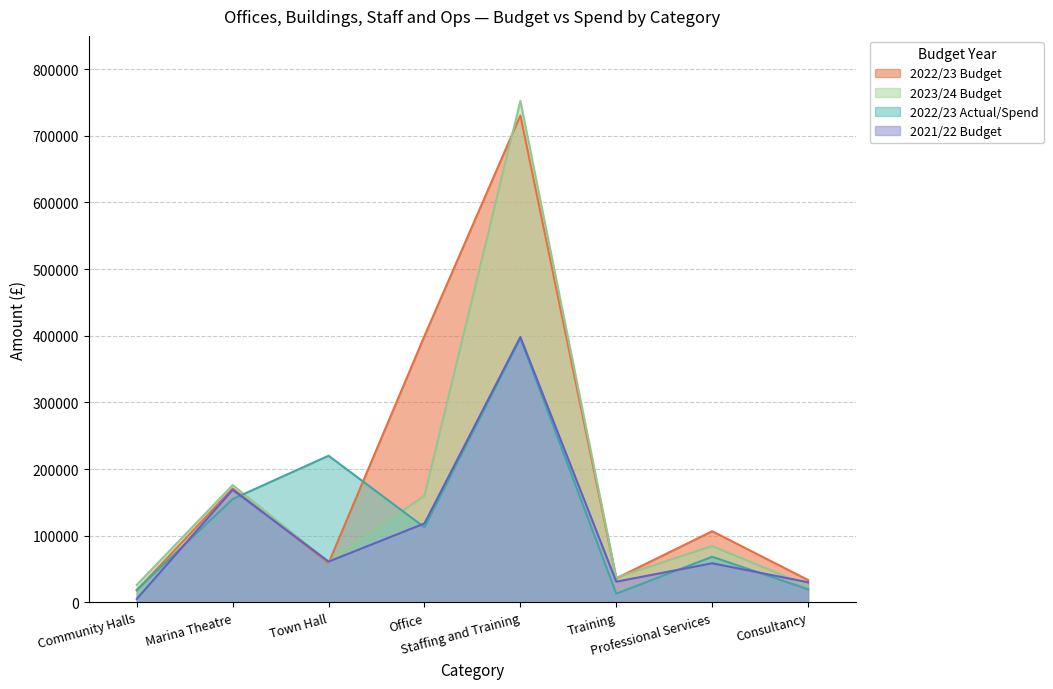

List the series in order of their overall mean, lowest first.

2021/22 Budget, 2022/23 Actual/Spend, 2023/24 Budget, 2022/23 Budget